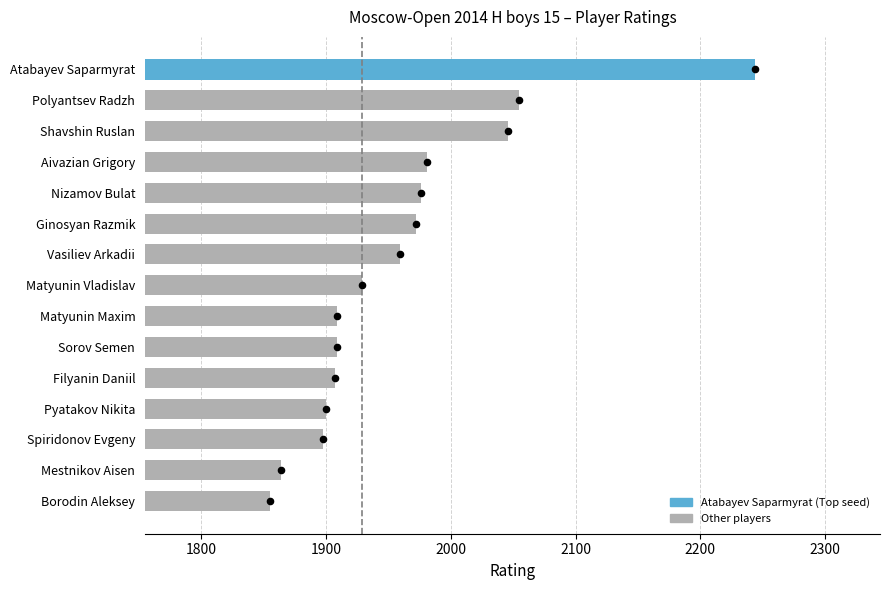

Approximately how many times larger is the value at Polyantsev Radzh compared to Filyanin Daniil?

1.1